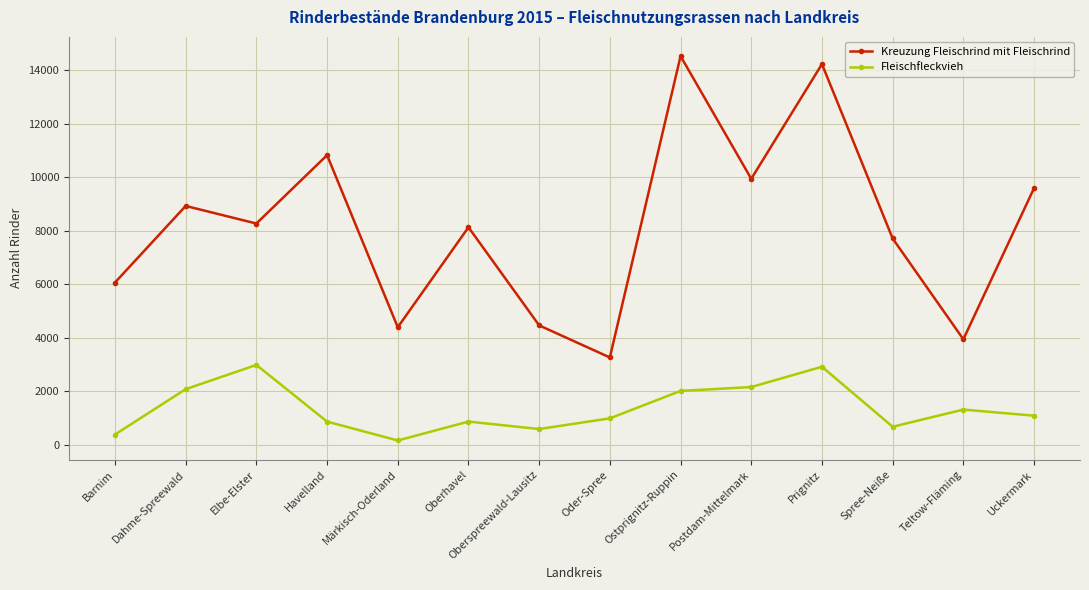

What is the difference between the Kreuzung Fleischrind mit Fleischrind values at Havelland and Märkisch-Oderland?

6424